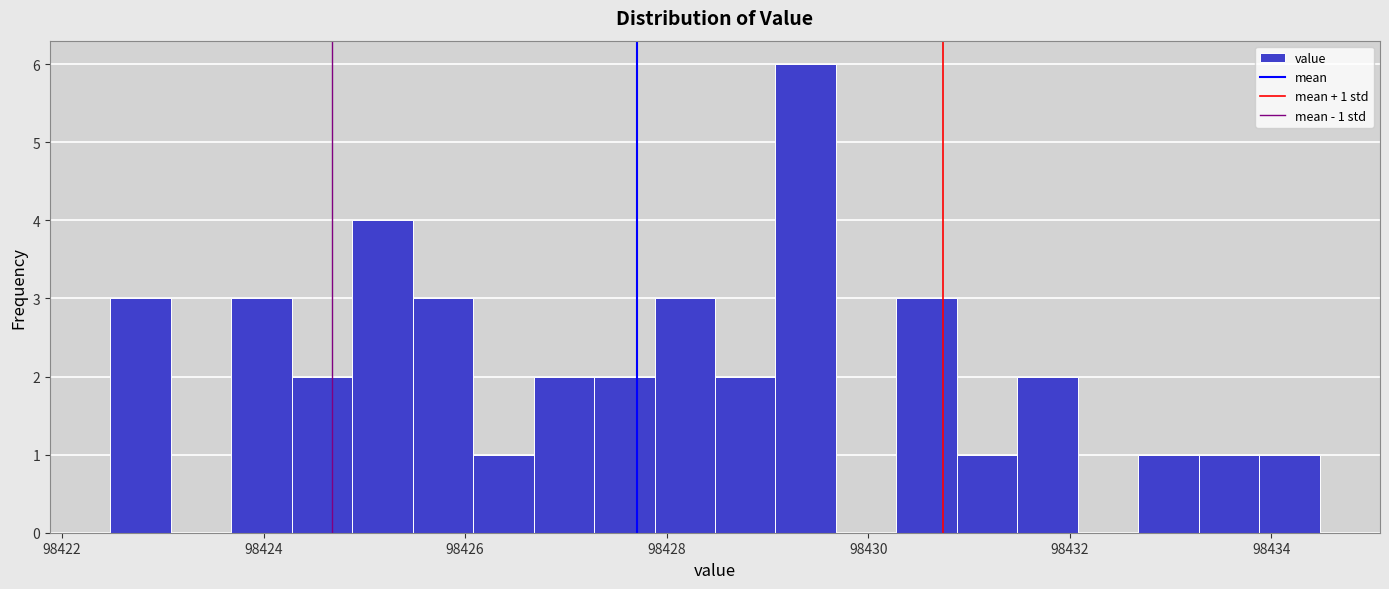

Read against the x-axis, roughly where is the centre of the tallest bar?

98429.4